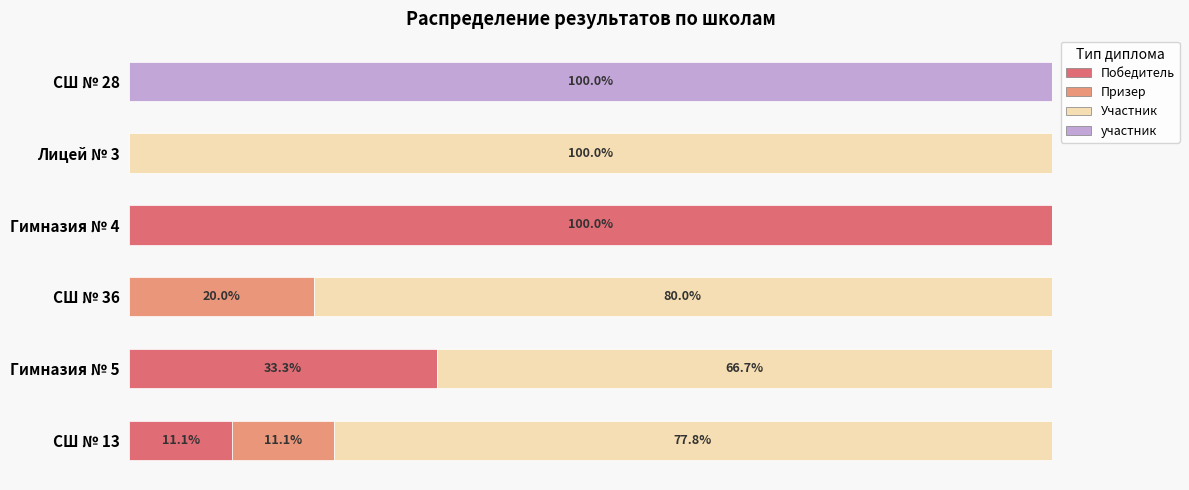

What are all the series names shown in the legend?

Победитель, Призер, Участник, участник